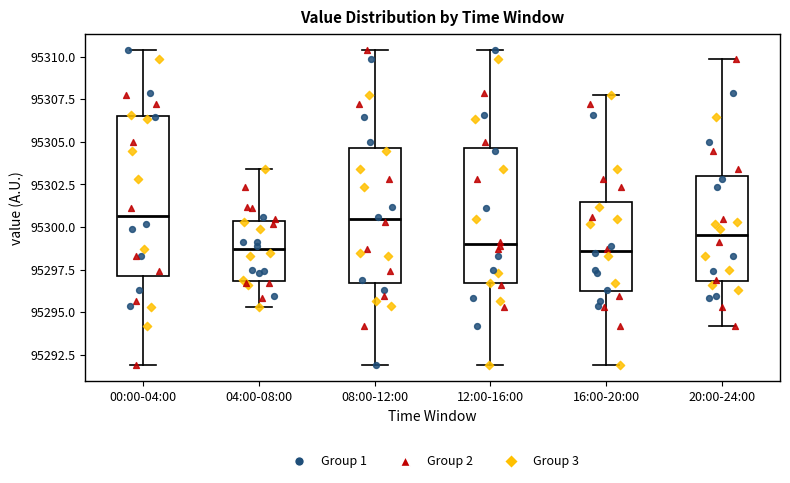

Reading left to right, read every box against the y-axis: the position of its median line, the range the box covers, and the ends of its whiskers. The values are not printed on the chart, so give them approximately, as read against the axis.

00:00-04:00: median 95300.5, box 95297.0 to 95306.5, whiskers 95292.0 to 95310.5
04:00-08:00: median 95298.5, box 95297.0 to 95300.5, whiskers 95295.5 to 95303.5
08:00-12:00: median 95300.5, box 95296.5 to 95304.5, whiskers 95292.0 to 95310.5
12:00-16:00: median 95299.0, box 95296.5 to 95304.5, whiskers 95292.0 to 95310.5
16:00-20:00: median 95298.5, box 95296.0 to 95301.5, whiskers 95292.0 to 95307.5
20:00-24:00: median 95299.5, box 95297.0 to 95303.0, whiskers 95294.0 to 95310.0